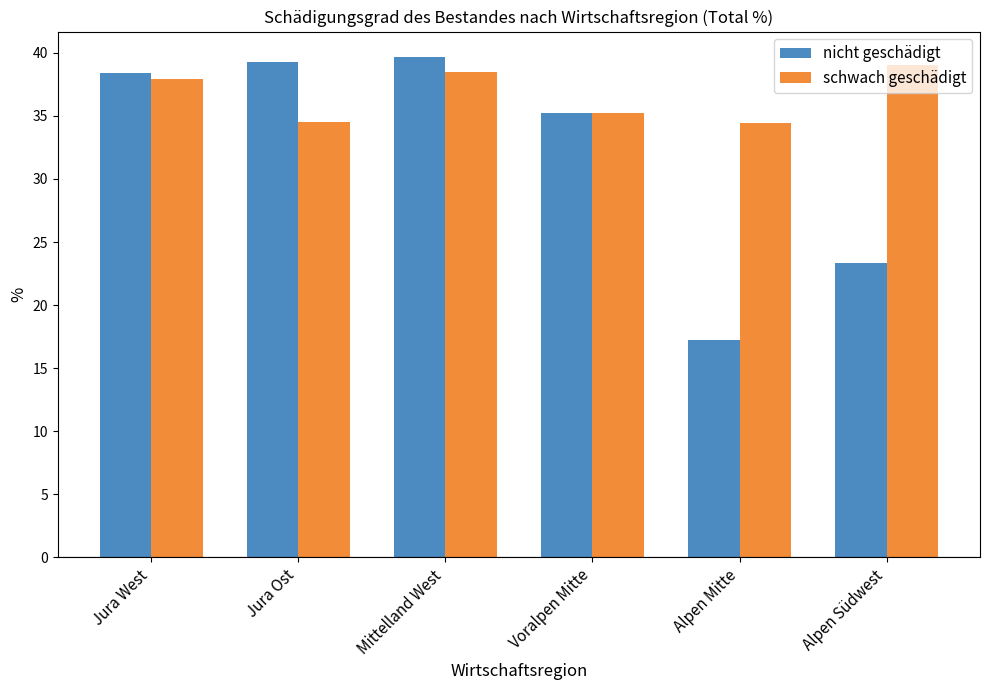

The schwach geschädigt series shows 38.5 at Mittelland West. True or false?

True